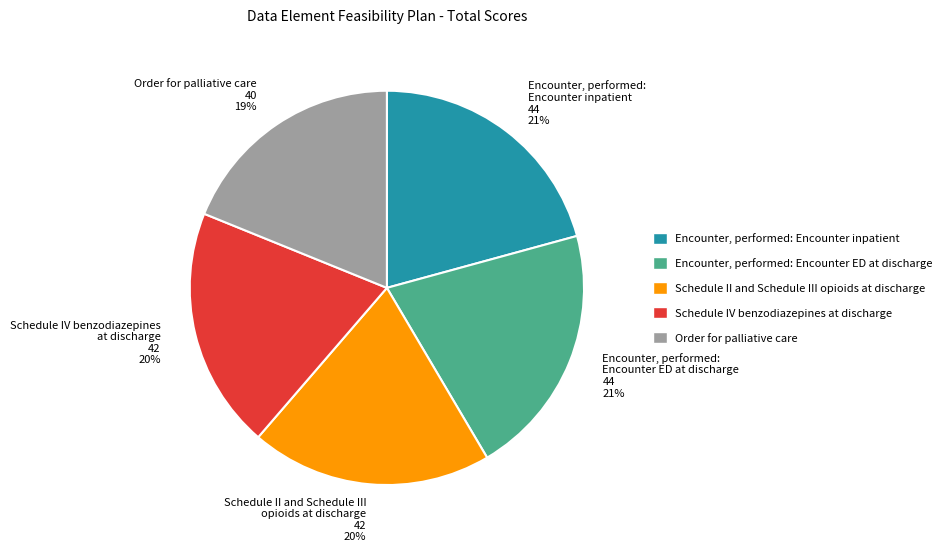

Combined, do Encounter, performed: Encounter ED at discharge and Schedule II and Schedule III opioids at discharge account for over 50%?

No